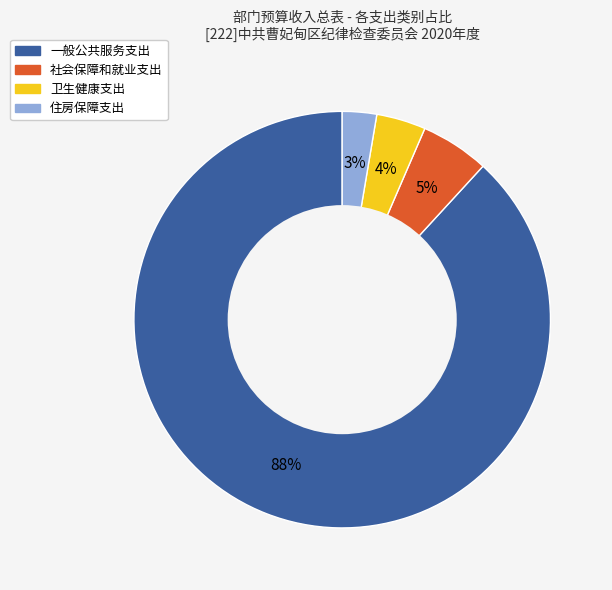

Which has a higher value, 住房保障支出 or 社会保障和就业支出?

社会保障和就业支出